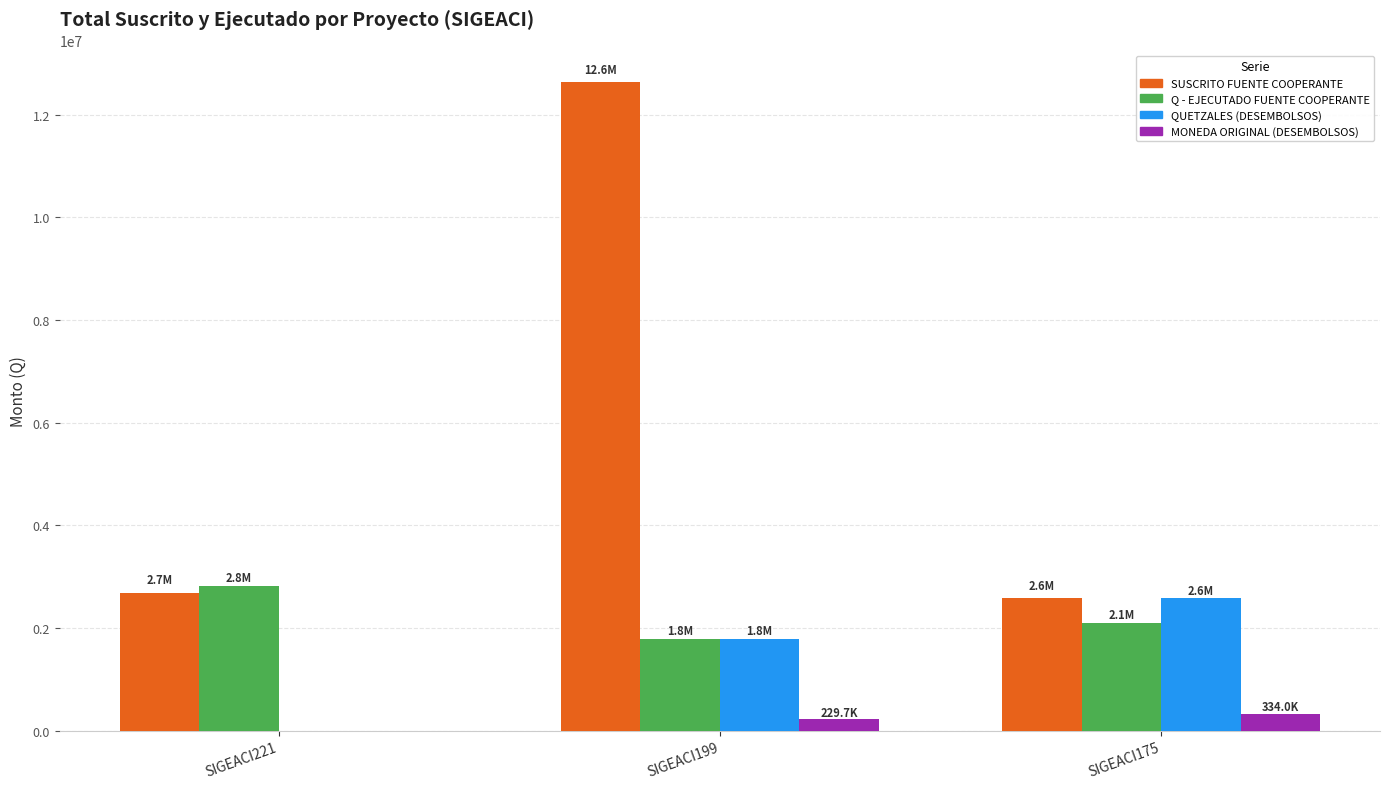

At which label does QUETZALES (DESEMBOLSOS) reach its peak?

SIGEACI175